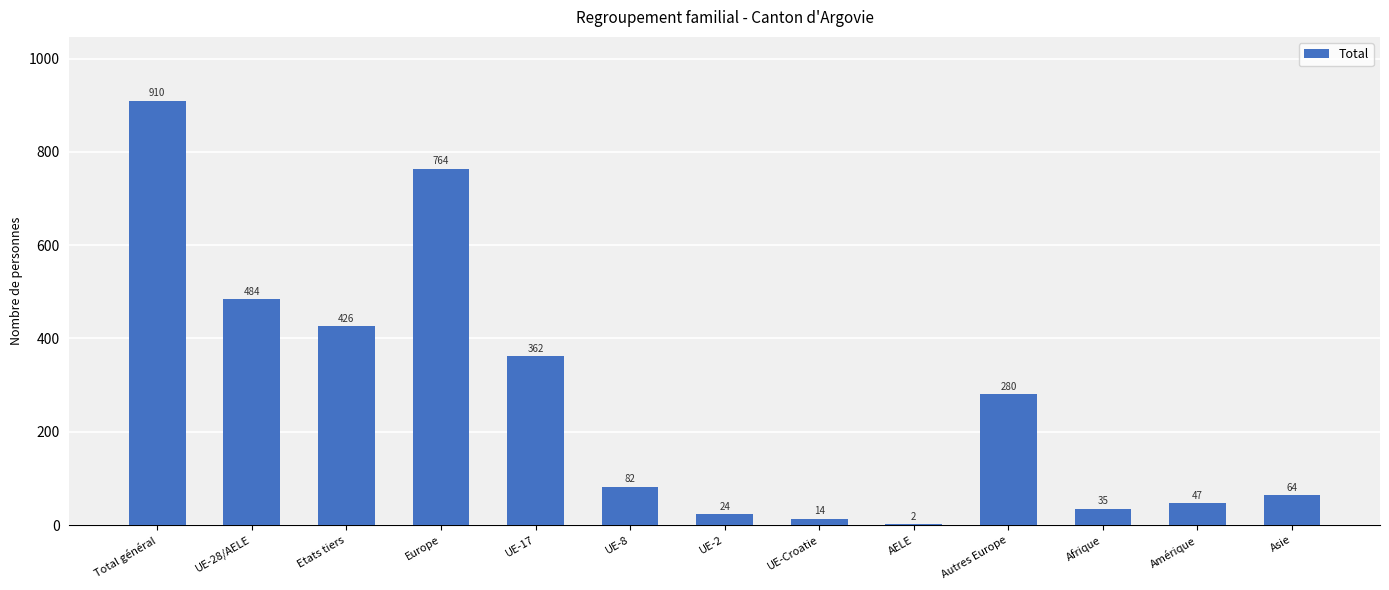

Is it true that the value at UE-8 is 82?

True